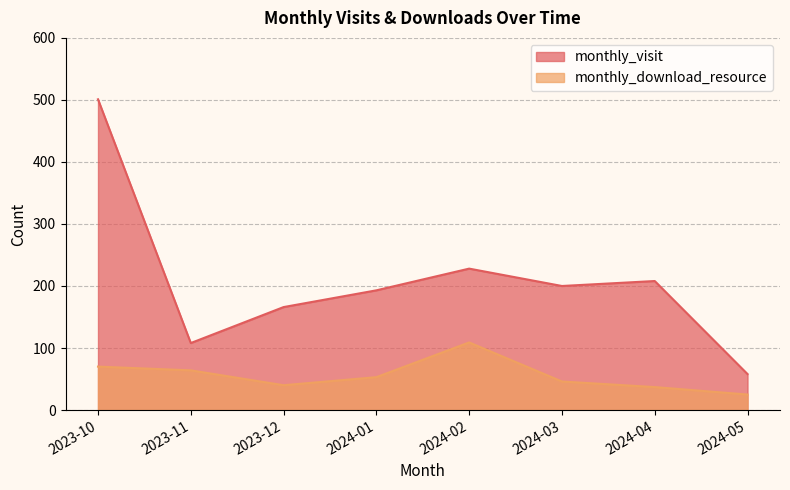

What are all the series names shown in the legend?

monthly_visit, monthly_download_resource